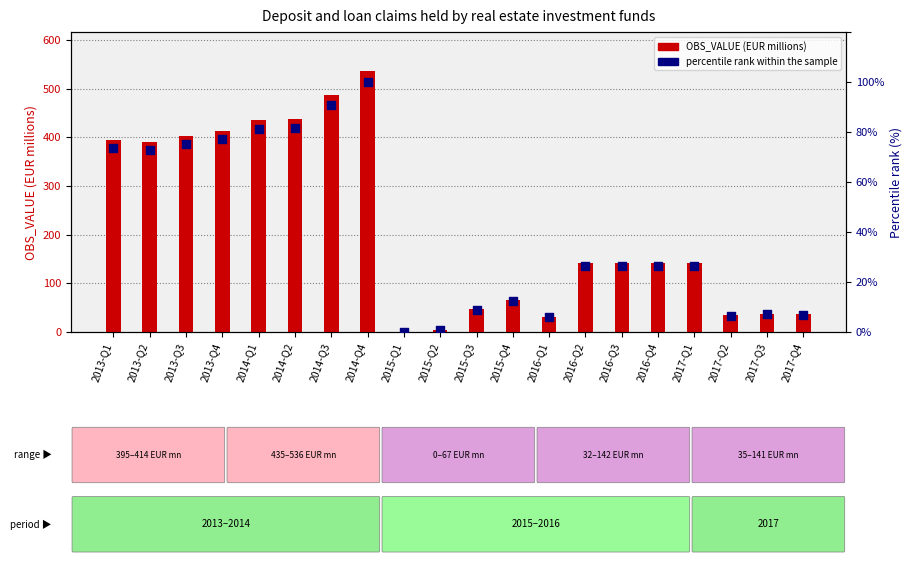

Which series reaches the maximum Y coordinate?

OBS_VALUE